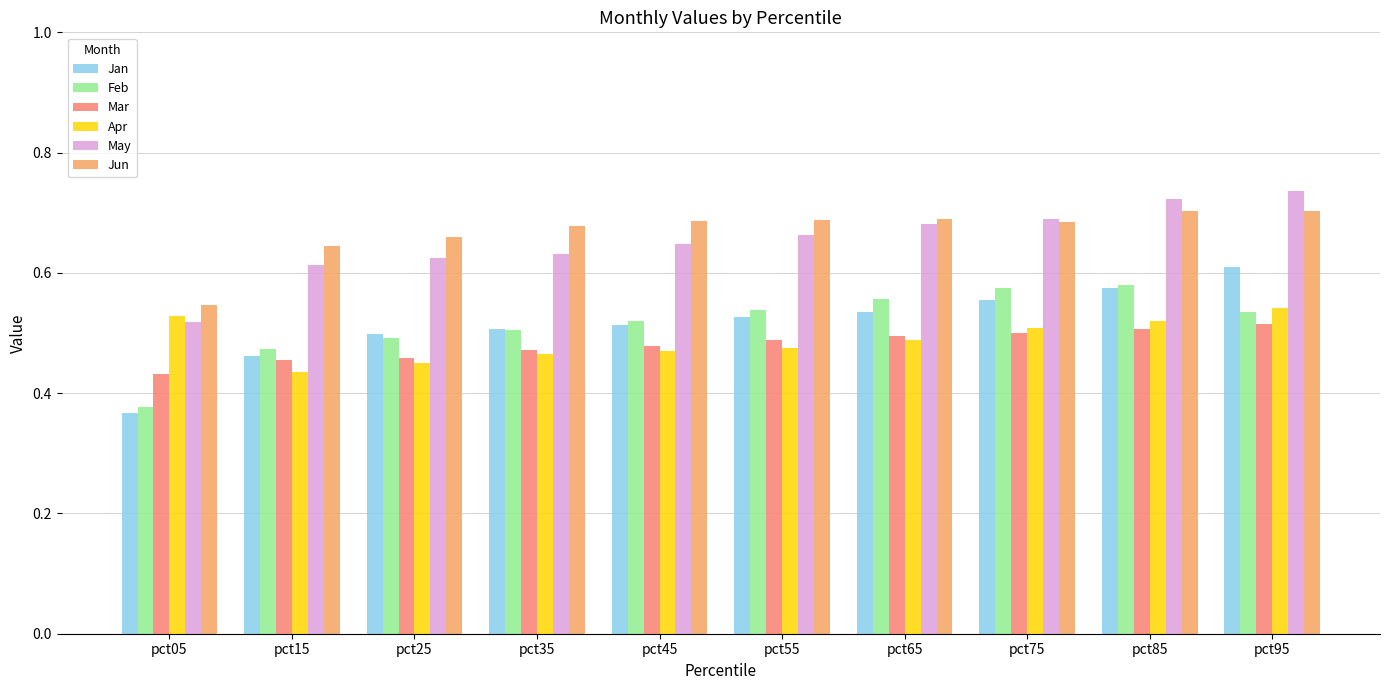

Which series has the largest total across all categories?

Jun